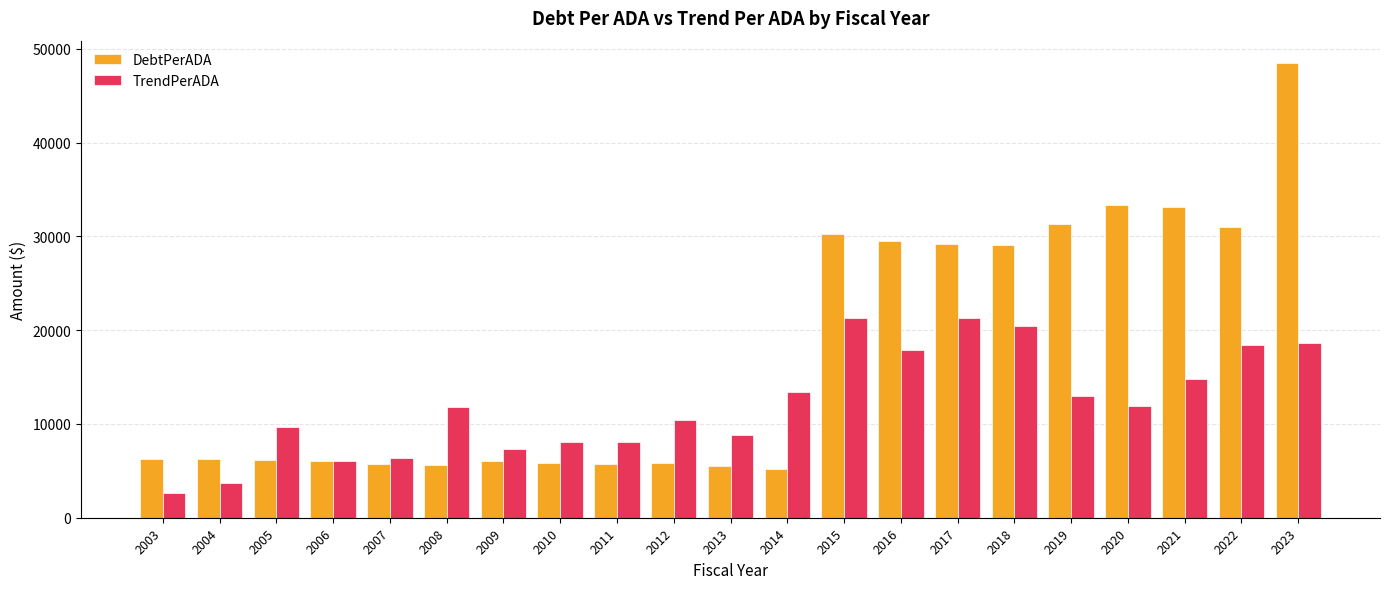

Count the number of data series in this chart.

2